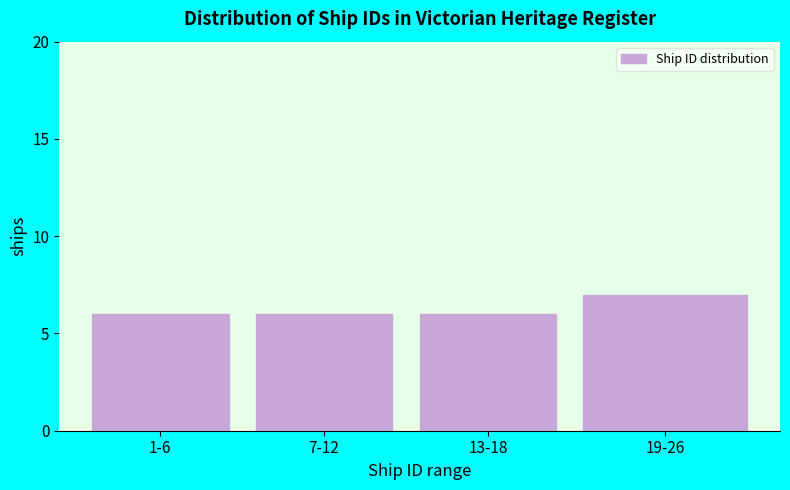

Reading right to left, list all the values displayed in this chart.

19-26=7	13-18=6	7-12=6	1-6=6